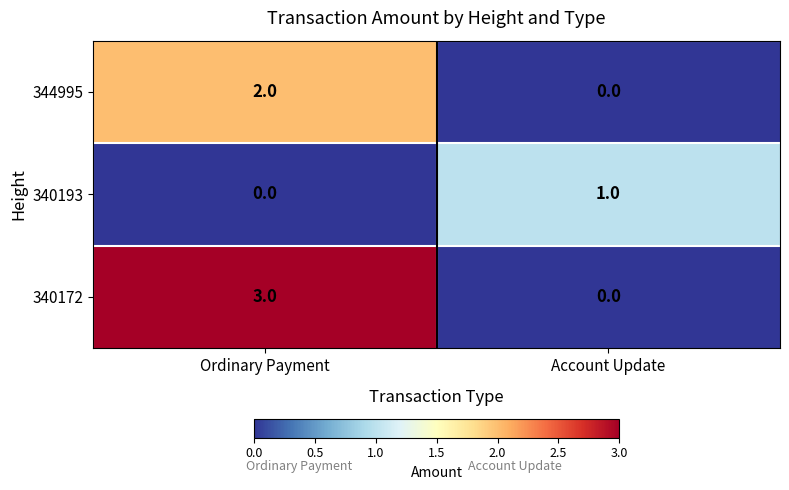

Reading left to right, extract all data points from this chart.

344995: Ordinary Payment=2	Account Update=0
340193: Ordinary Payment=0	Account Update=1
340172: Ordinary Payment=3	Account Update=0